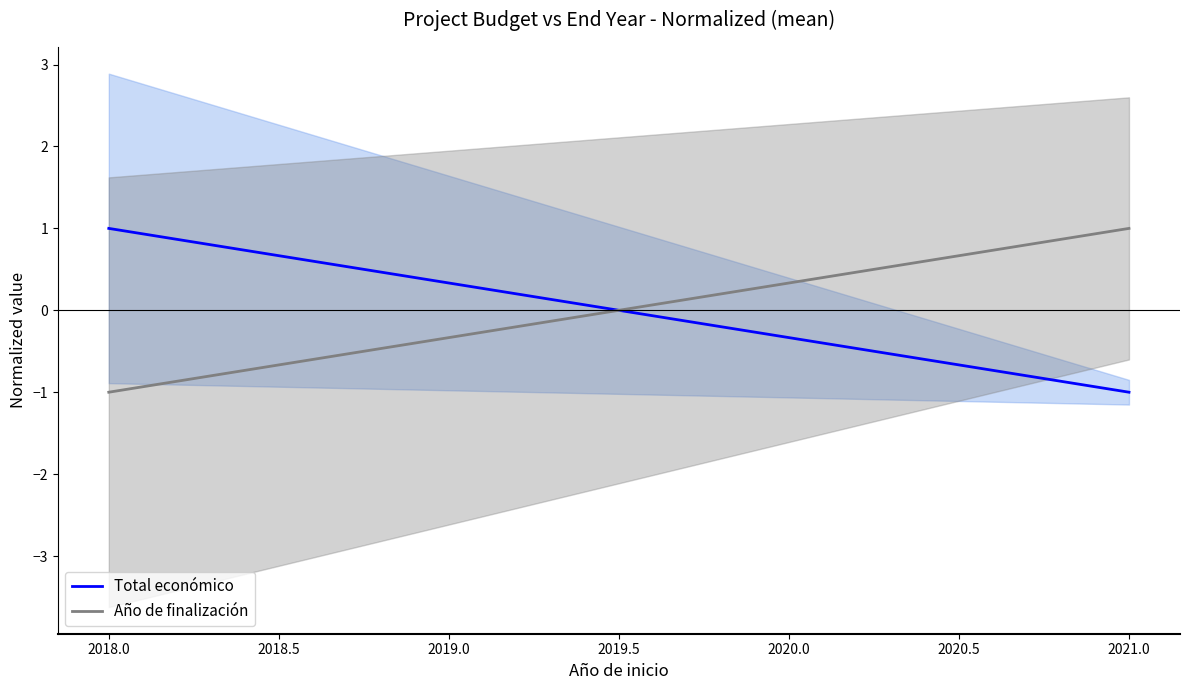

Reading left to right, list all the values displayed in this chart.

Total económico: 1.0	-1.0
Año de finalización: -1.0	1.0